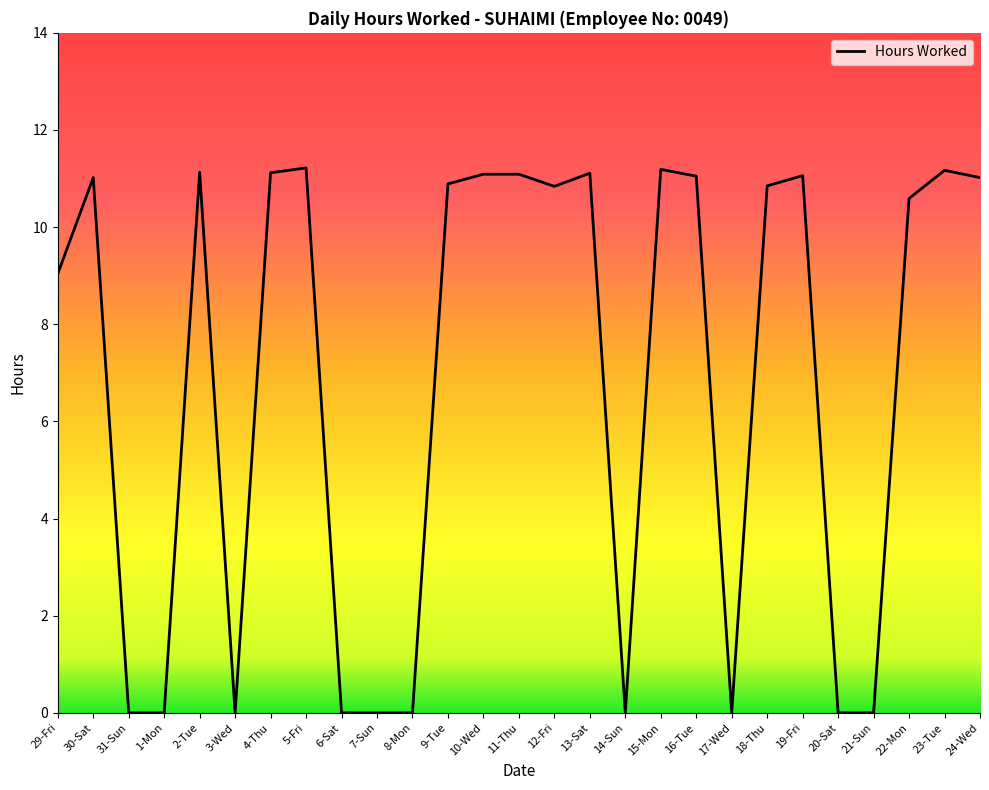

What position from the right is 12-Fri?

13